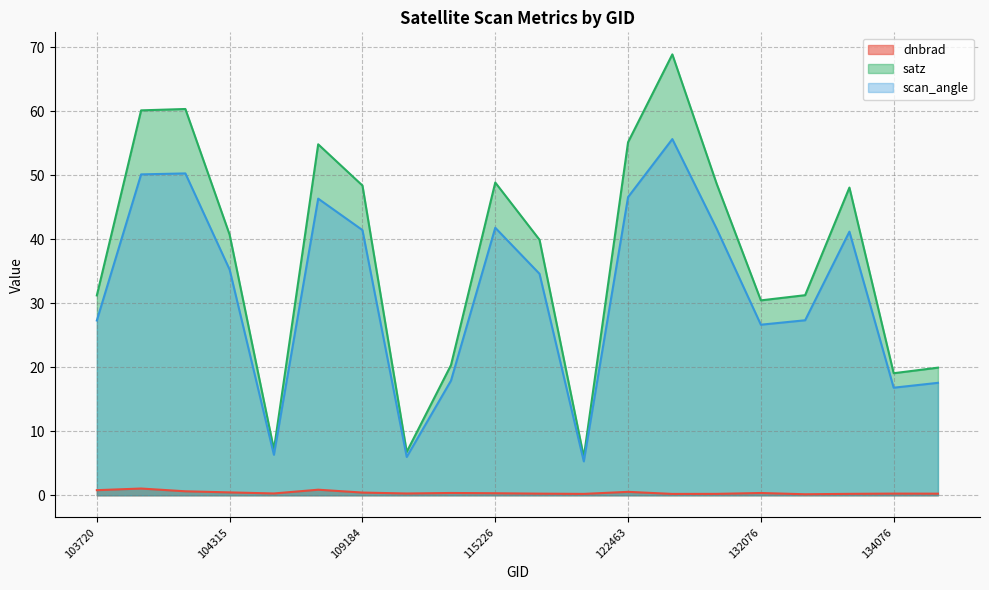

What is the minimum value for dnbrad?

0.2